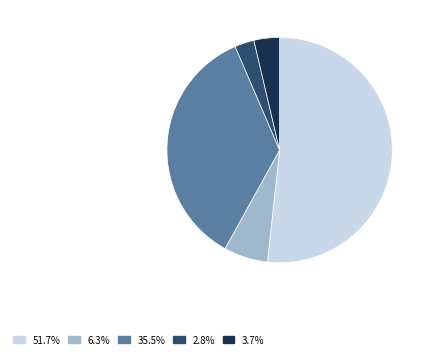

Is it true that Функционирование Правительства is 26% of the pie?

False